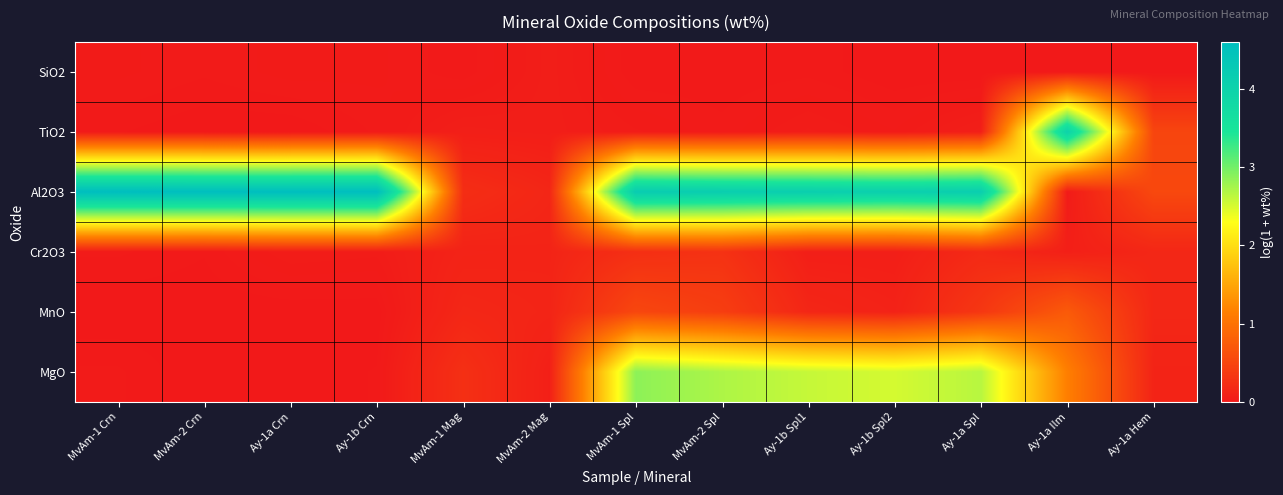

Which series has the widest spread of values?

Al2O3